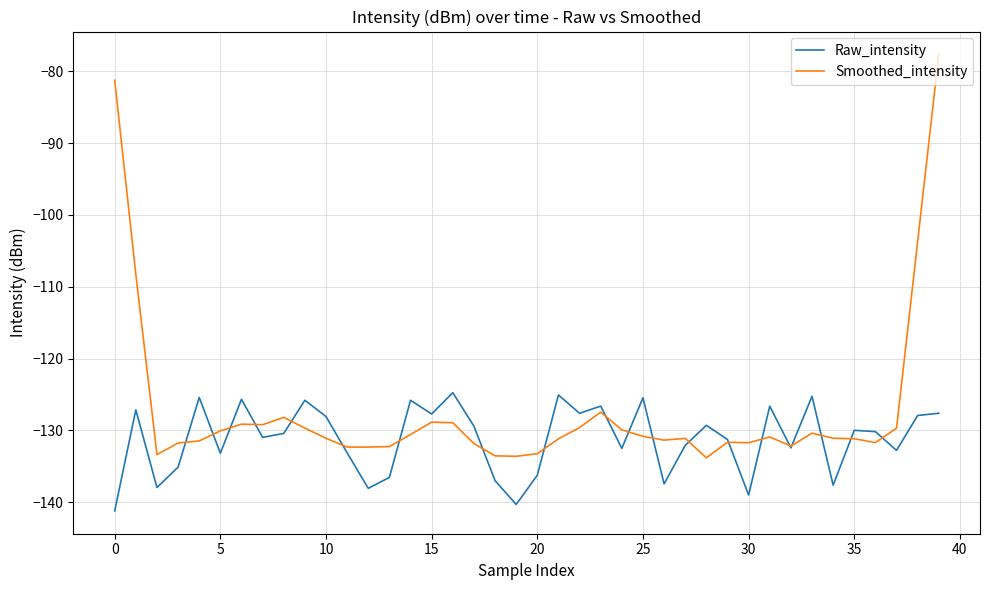

Is this an area chart (filled region under the line)?

No